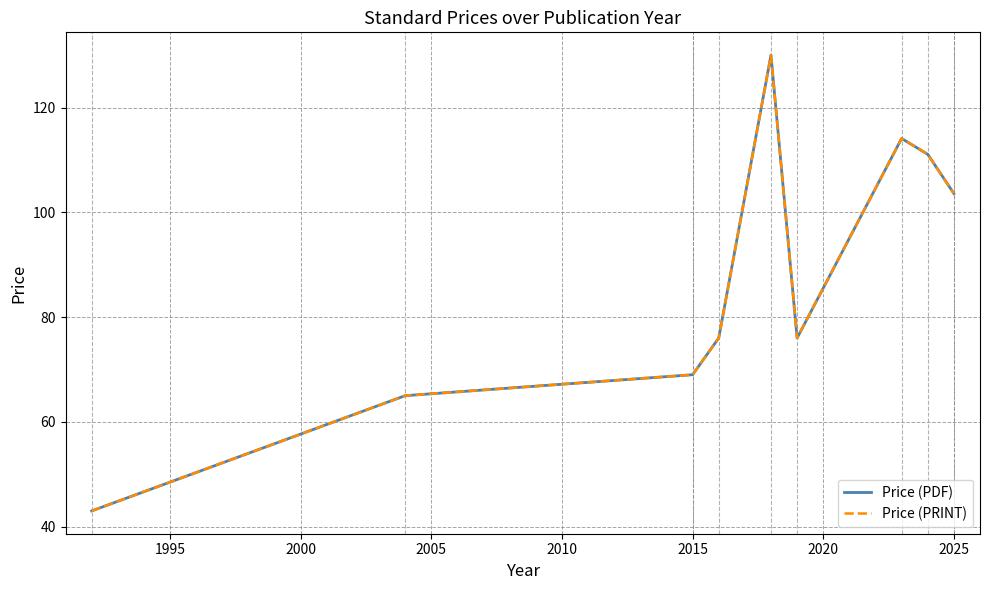

Is this an area chart (filled region under the line)?

No